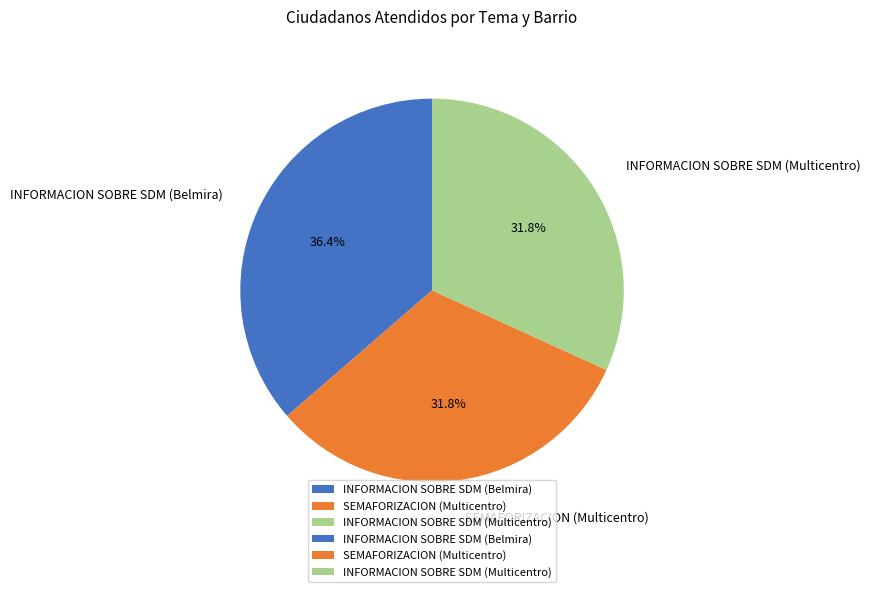

To the nearest percent, what is the difference between the largest and smallest slice percentages?

5%